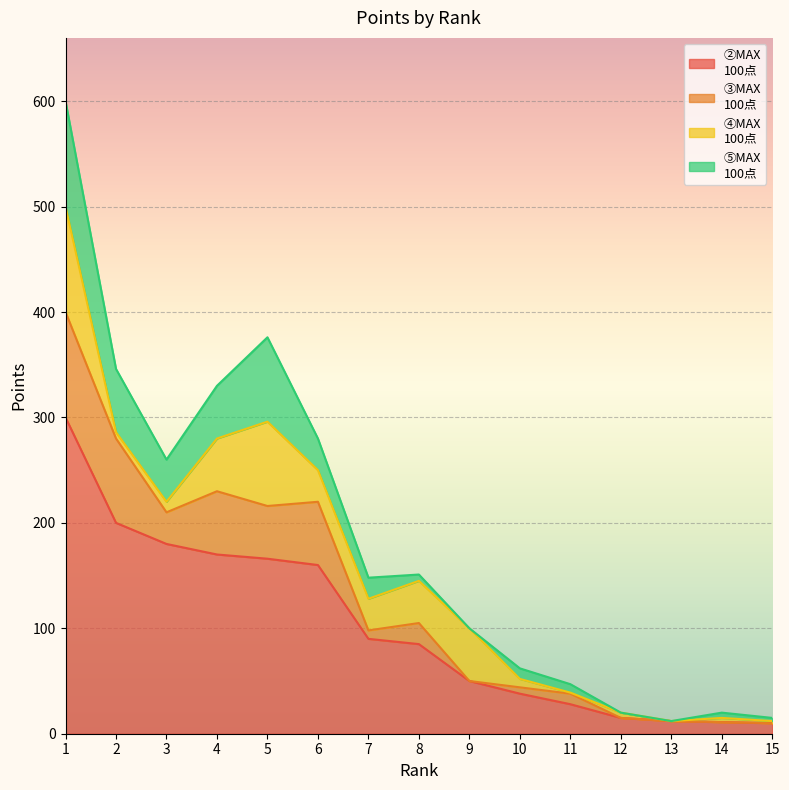

How many lines are shown in the chart?

4